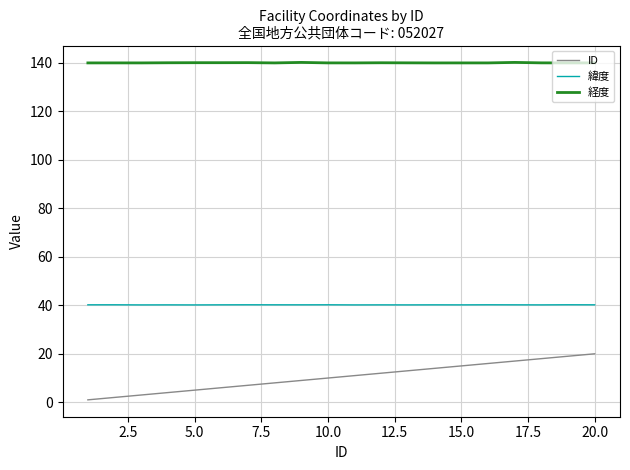

Which series has the largest total across all categories?

経度